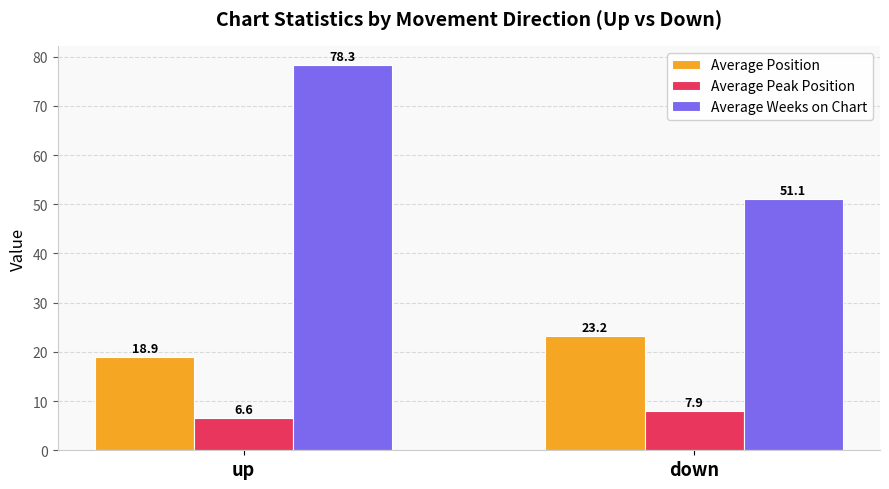

List the series in order of their peak value, lowest first.

Average Peak Position, Average Position, Average Weeks on Chart